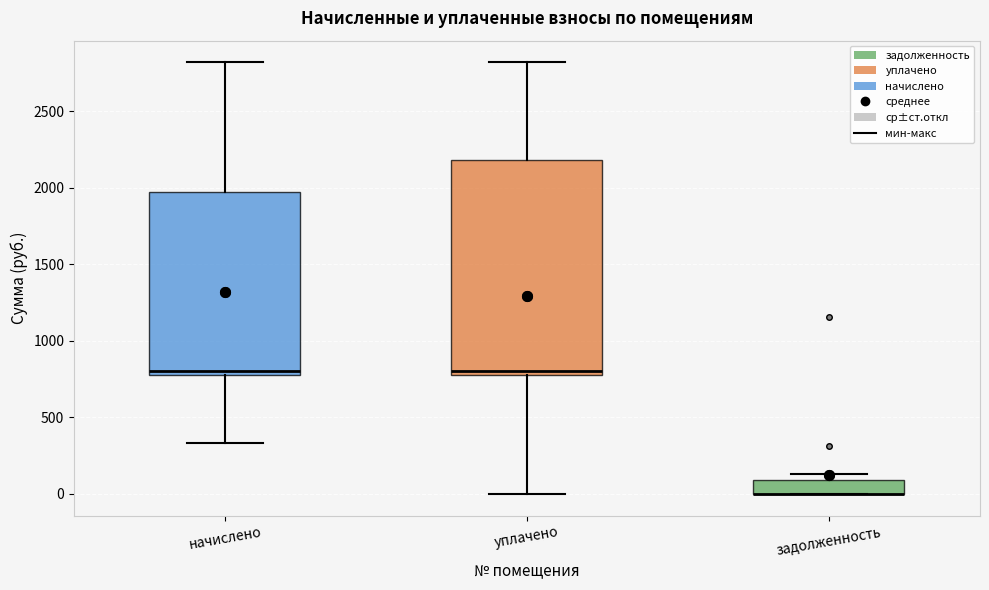

Reading left to right, transcribe this box plot: for each box, give where its median line is, the range the box spans, and where its two whiskers end, as read against the y-axis. The values are not printed on the chart, so give them approximately, as read against the axis.

начислено: median 800 (just above the box's lower edge), box 800 to 1950, whiskers 350 to 2800
уплачено: median 800 (just above the box's lower edge), box 800 to 2200, whiskers 0 to 2800
задолженность: median 0 (drawn on the box's lower edge), box 0 to 100, whiskers 0 to 150